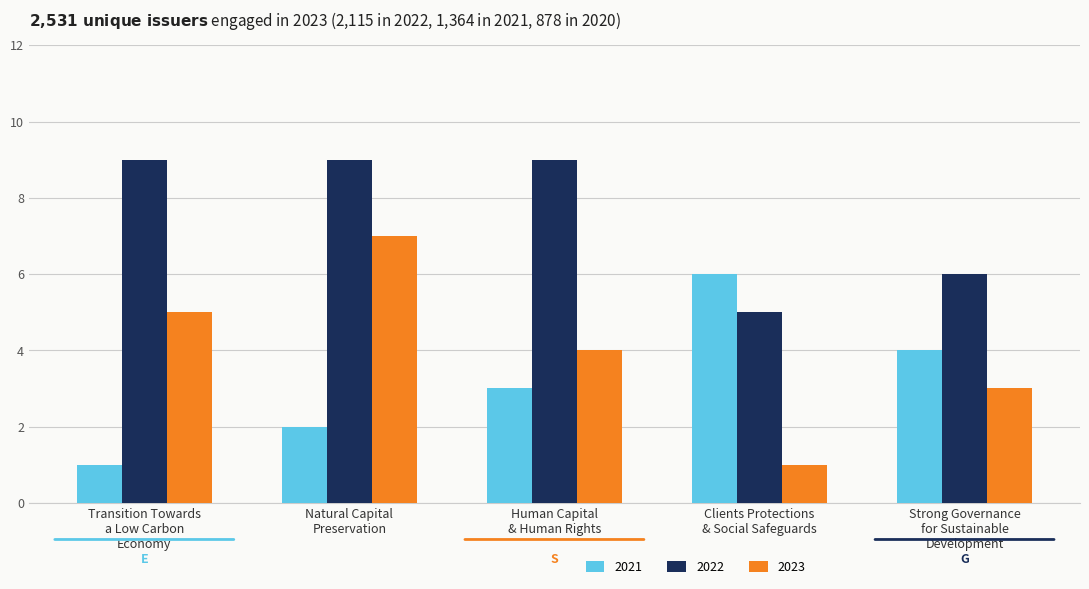

Which series has the largest total across all categories?

2022